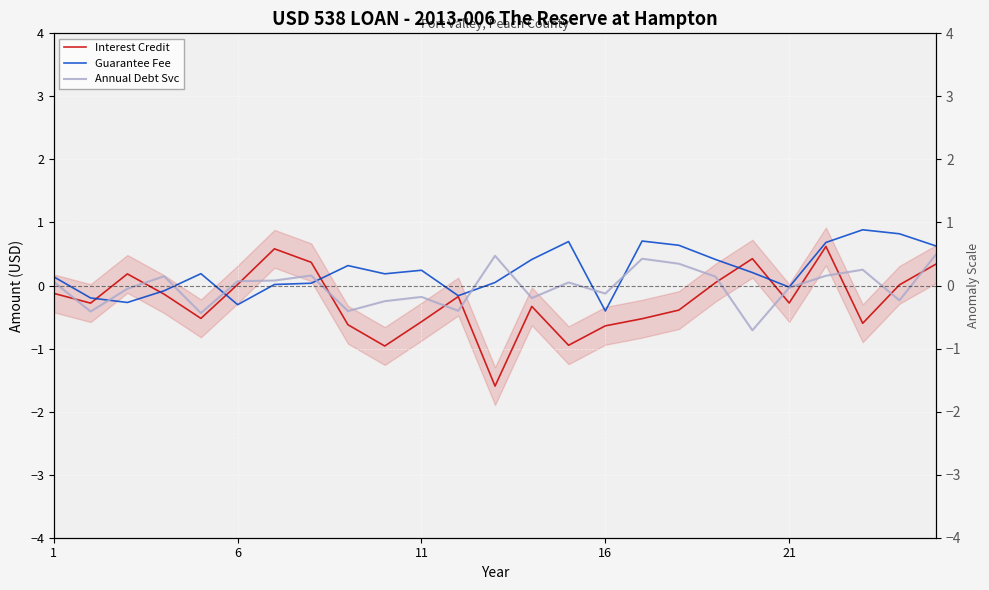

What is the difference between the second highest and minimum values in the Annual Debt Svc series?

1.2